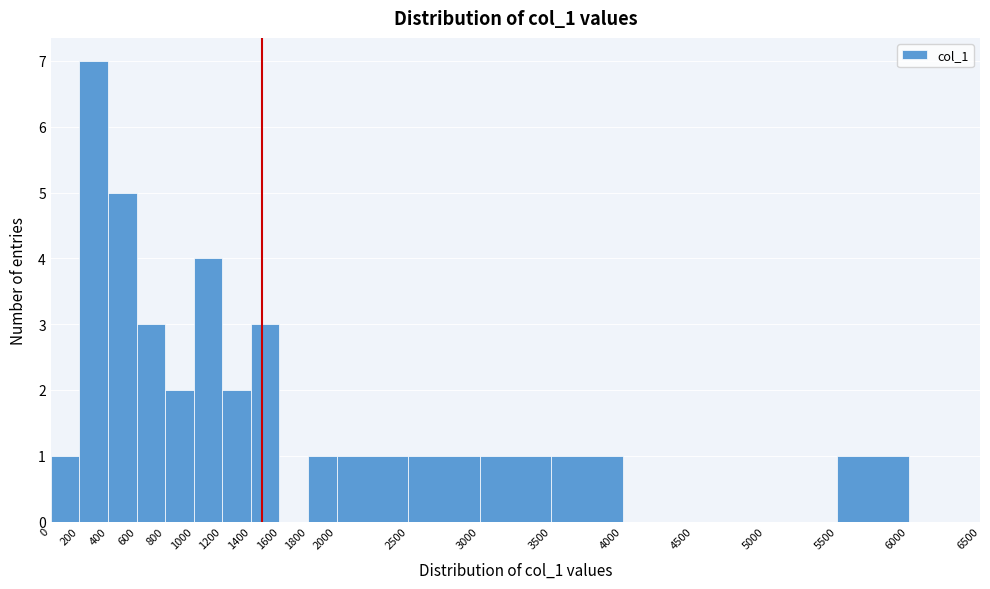

Reading left to right, list every bar in this chart as the range it spans on the x-axis followed by its height. The values are not printed on the chart, so give them approximately, as read against the axis.

0 to 200: 1
200 to 400: 7
400 to 600: 5
600 to 800: 3
800 to 1000: 2
1000 to 1200: 4
1200 to 1400: 2
1400 to 1600: 3
1600 to 1800: 0
1800 to 2000: 1
2000 to 2500: 1
2500 to 3000: 1
3000 to 3500: 1
3500 to 4000: 1
4000 to 4500: 0
4500 to 5000: 0
5000 to 5500: 0
5500 to 6000: 1
6000 to 6500: 0